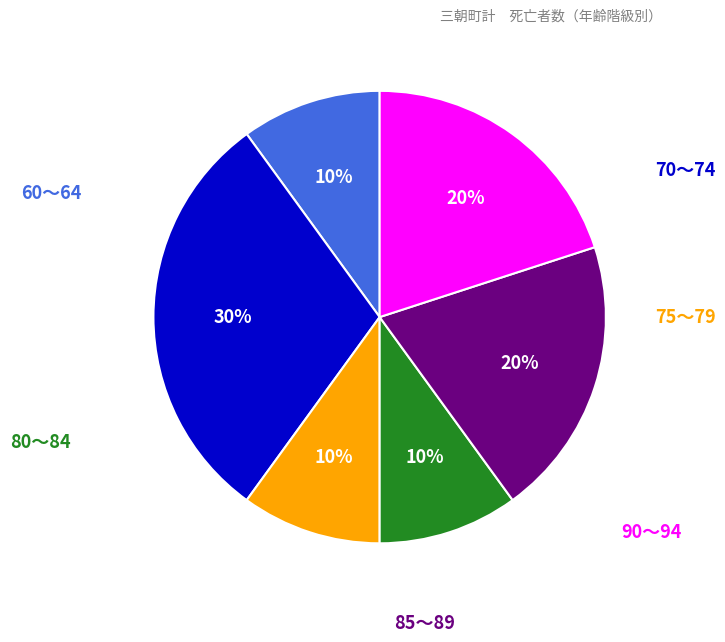

To the nearest percent, what is the difference between the largest and smallest slice percentages?

20%